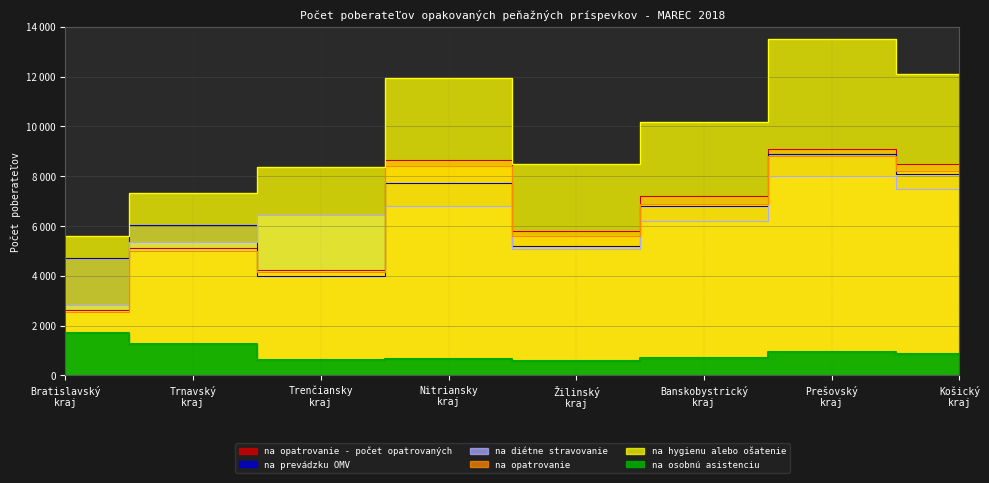

Which has a higher value, Nitriansky kraj or Prešovský kraj?

Prešovský kraj